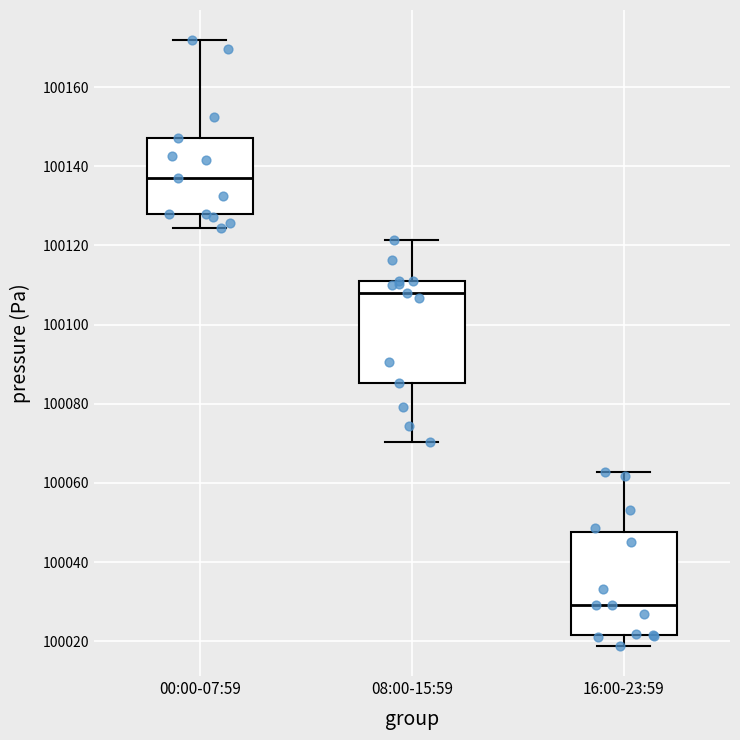

Which box's median line is the highest?

00:00-07:59